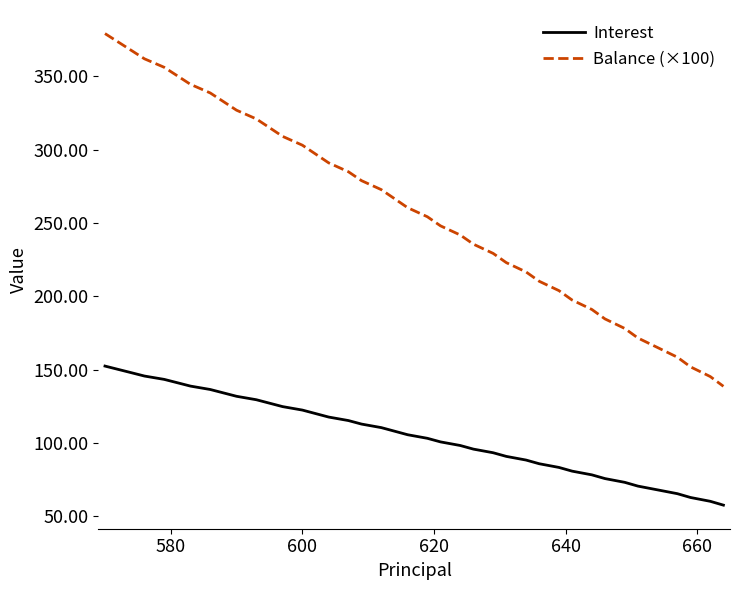

Which series has the largest total across all categories?

Balance (×100)